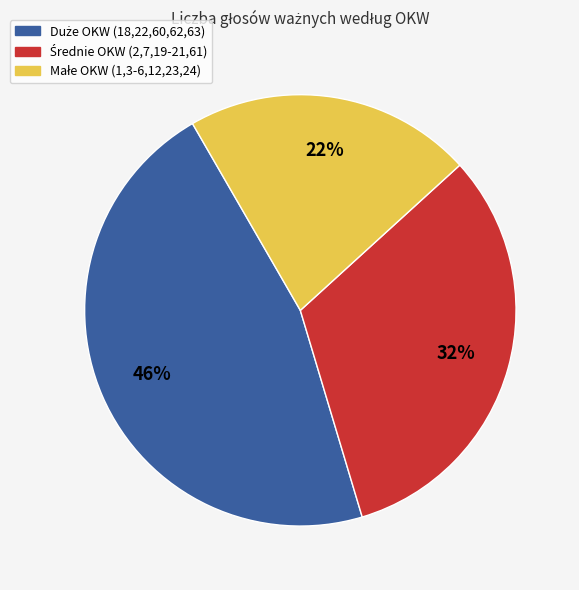

Is there any slice that represents more than half of the pie?

No